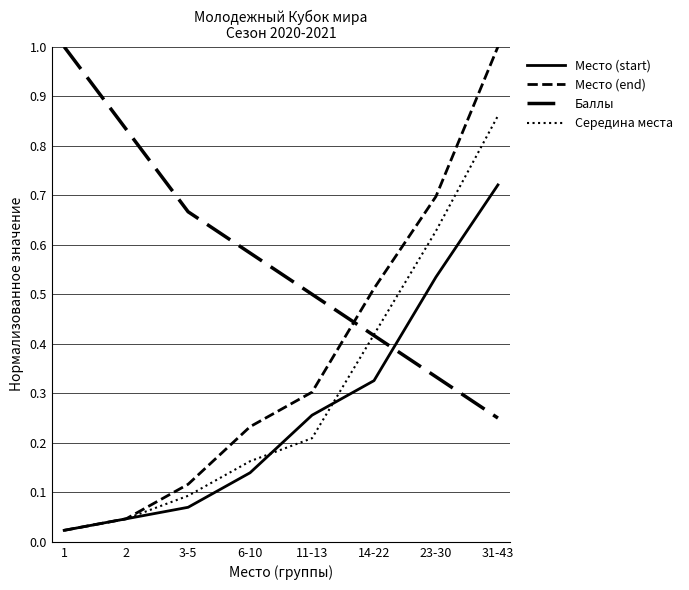

How many lines are shown in the chart?

4